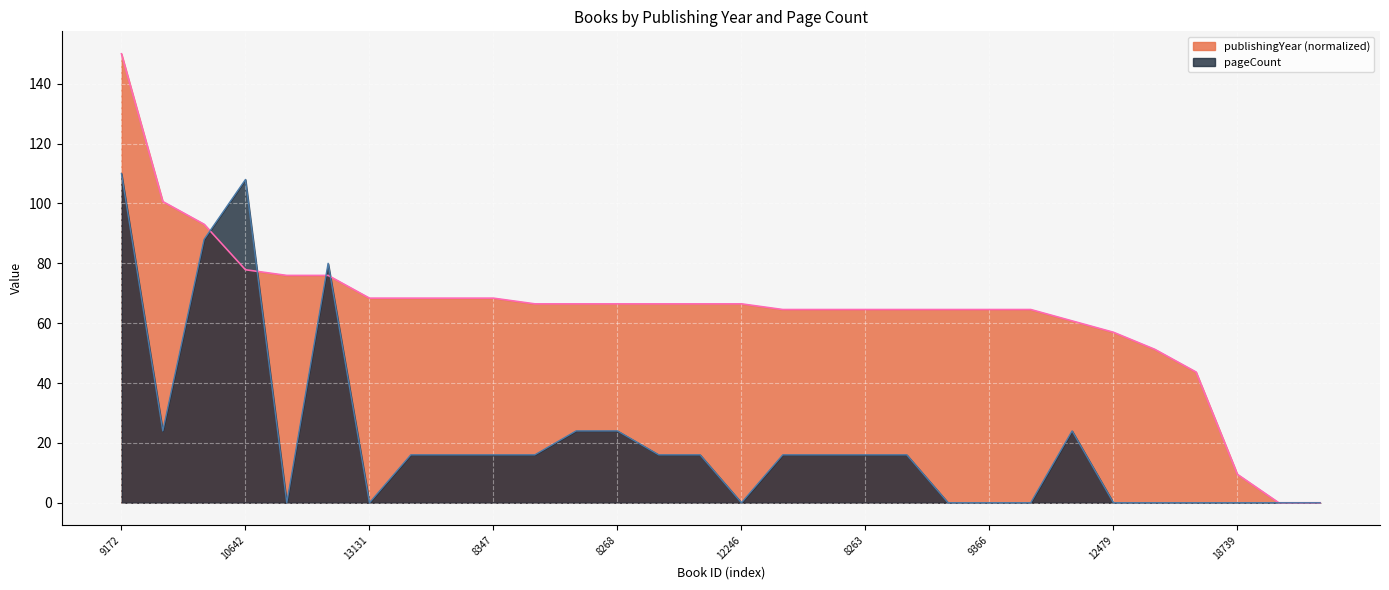

Reading left to right, what are all the values shown in this chart?

publishingYear: 150.0	100.6	93.0	77.8	75.9	75.9	68.4	68.4	68.4	68.4	66.5	66.5	66.5	66.5	66.5	66.5	64.6	64.6	64.6	64.6	64.6	64.6	64.6	60.8	57.0	51.3	43.7	9.5	0.0	0.0
pageCount: 110.0	24.0	88.0	108.0	0.0	80.0	0.0	16.0	16.0	16.0	16.0	24.0	24.0	16.0	16.0	0.0	16.0	16.0	16.0	16.0	0.0	0.0	0.0	24.0	0.0	0.0	0.0	0.0	0.0	0.0